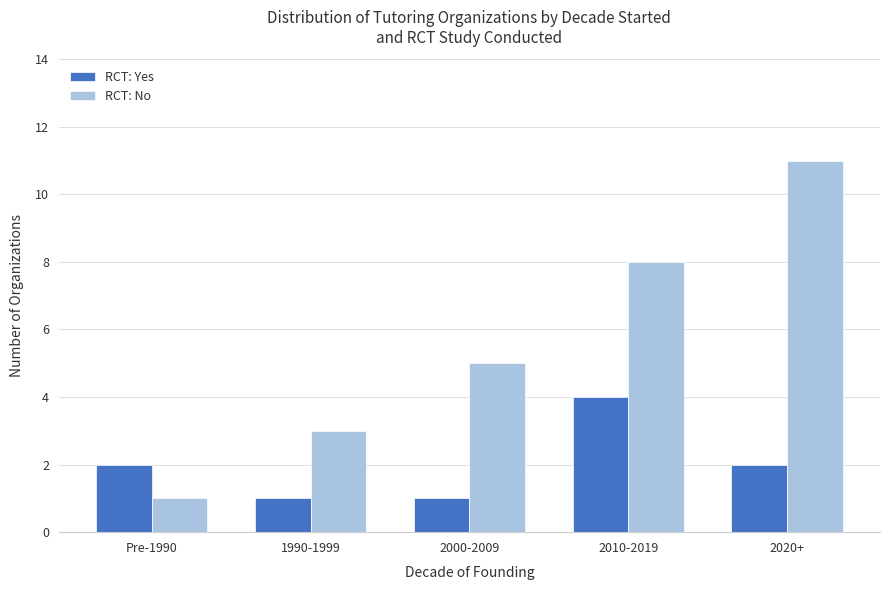

How many categories are shown in the chart?

5